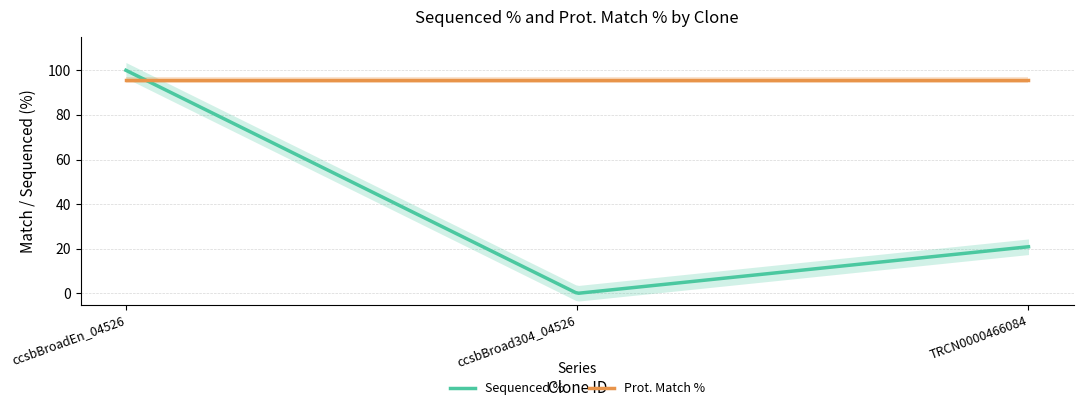

How many lines are shown in the chart?

2